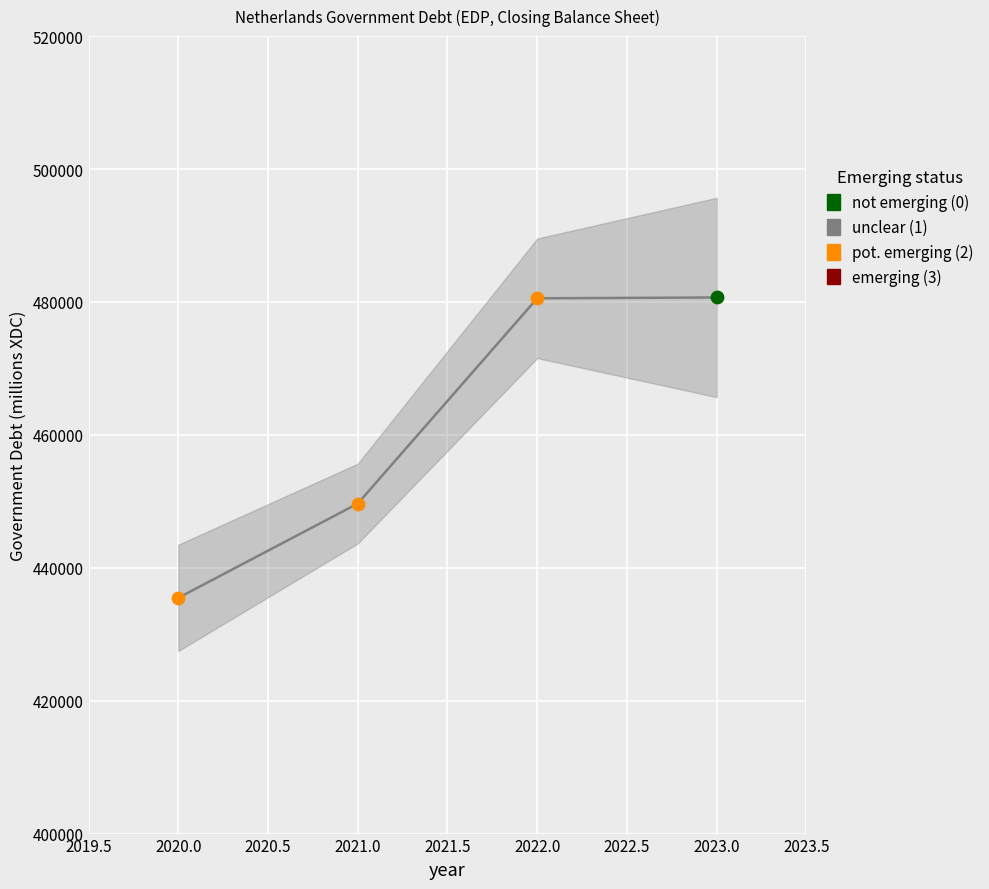

Between 2019.5 and 2020.0, which is larger?

2020.0